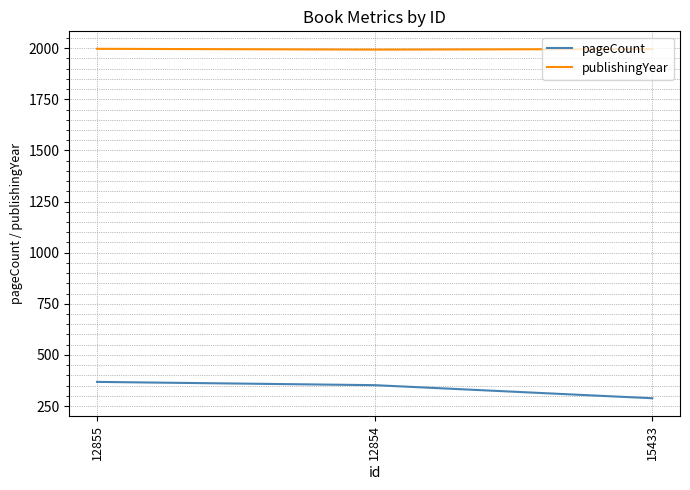

List the series in order of their overall mean, highest first.

publishingYear, pageCount